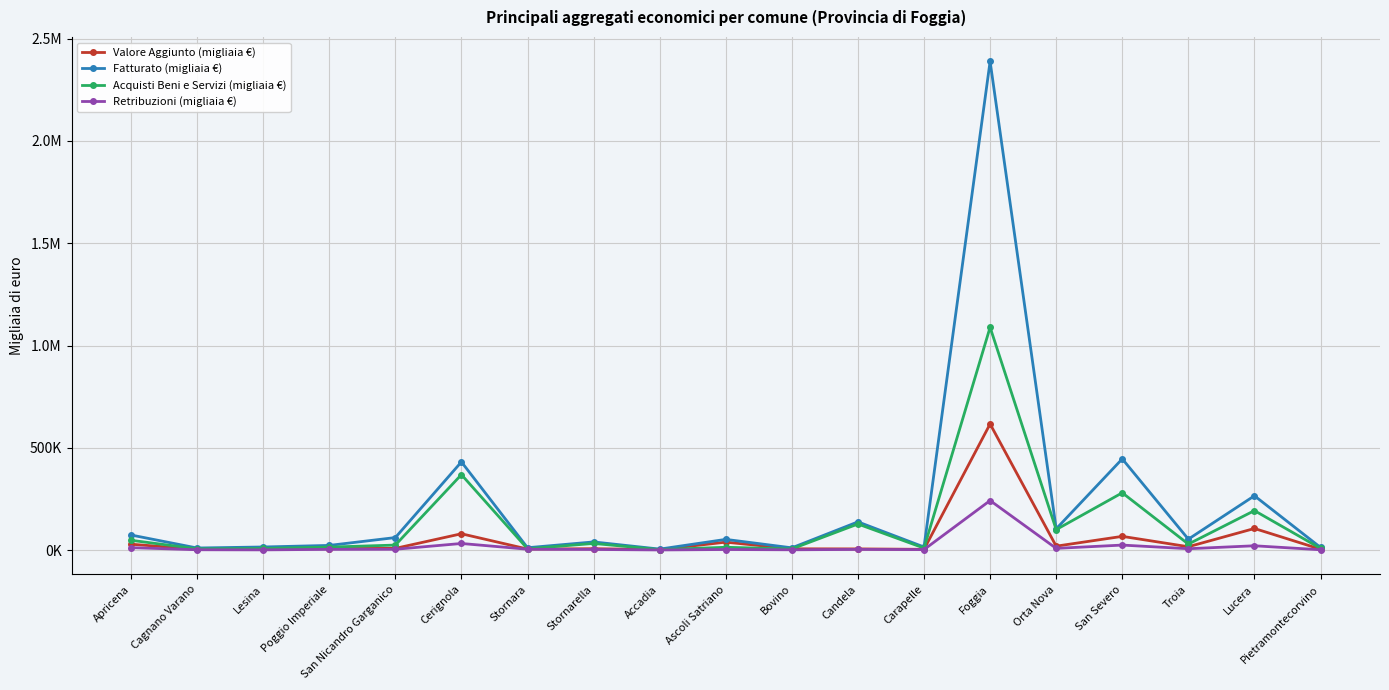

Reading left to right, list all the values displayed in this chart.

Valore Aggiunto (migliaia €): 28676	3718	6937	7195	8317	79742	4935	6758	2219	38755	6148	5711	3593	616389	19117	67037	16306	105520	4176
Fatturato (migliaia €): 73666	10107	15084	22772	61116	430980	11464	39826	4703	52243	10971	137881	15037	2388973	103826	445773	53303	265393	12890
Acquisti Beni e Servizi (migliaia €): 47840	5981	7952	14563	24394	368760	6315	32422	2353	13657	5580	127431	9599	1089037	100021	279989	29267	192881	8286
Retribuzioni (migliaia €): 11813	1583	1029	3428	3912	32228	4167	2987	607	2732	1407	3175	2337	242105	8328	24423	6594	20991	1507